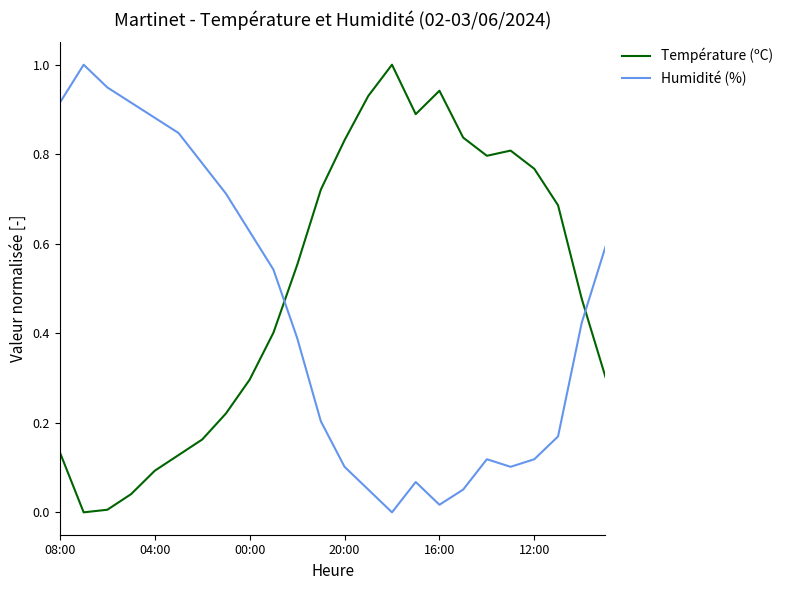

Rank the series by their average value, from highest to lowest.

Température (ºC), Humidité (%)